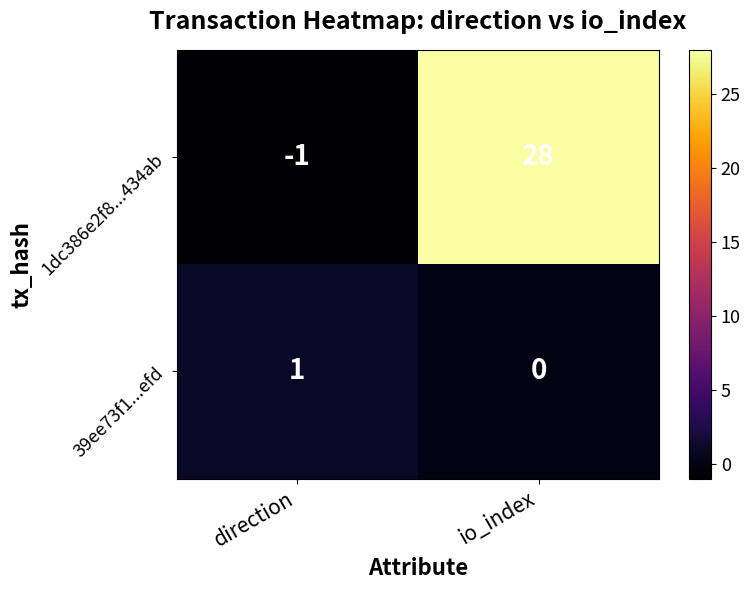

The 39ee73f1...efd series shows 2 at direction. True or false?

False